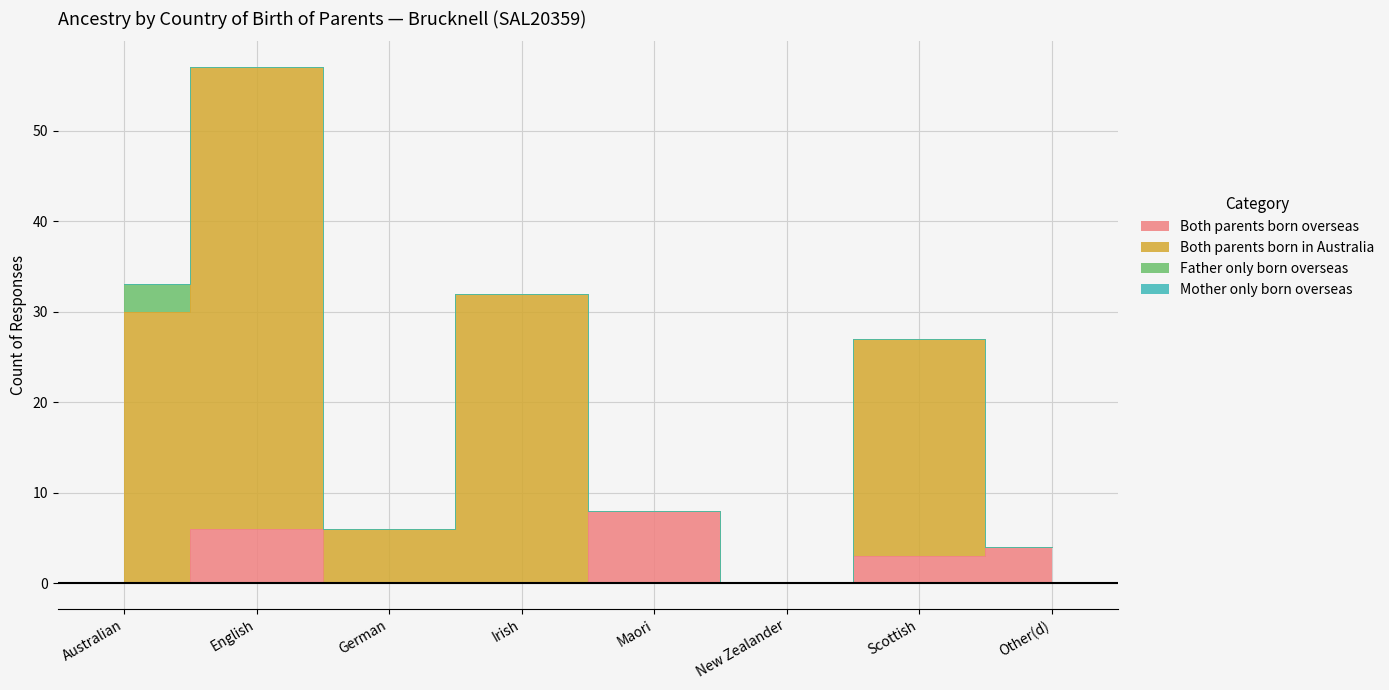

What is the label of the 4th point from the right?

Maori